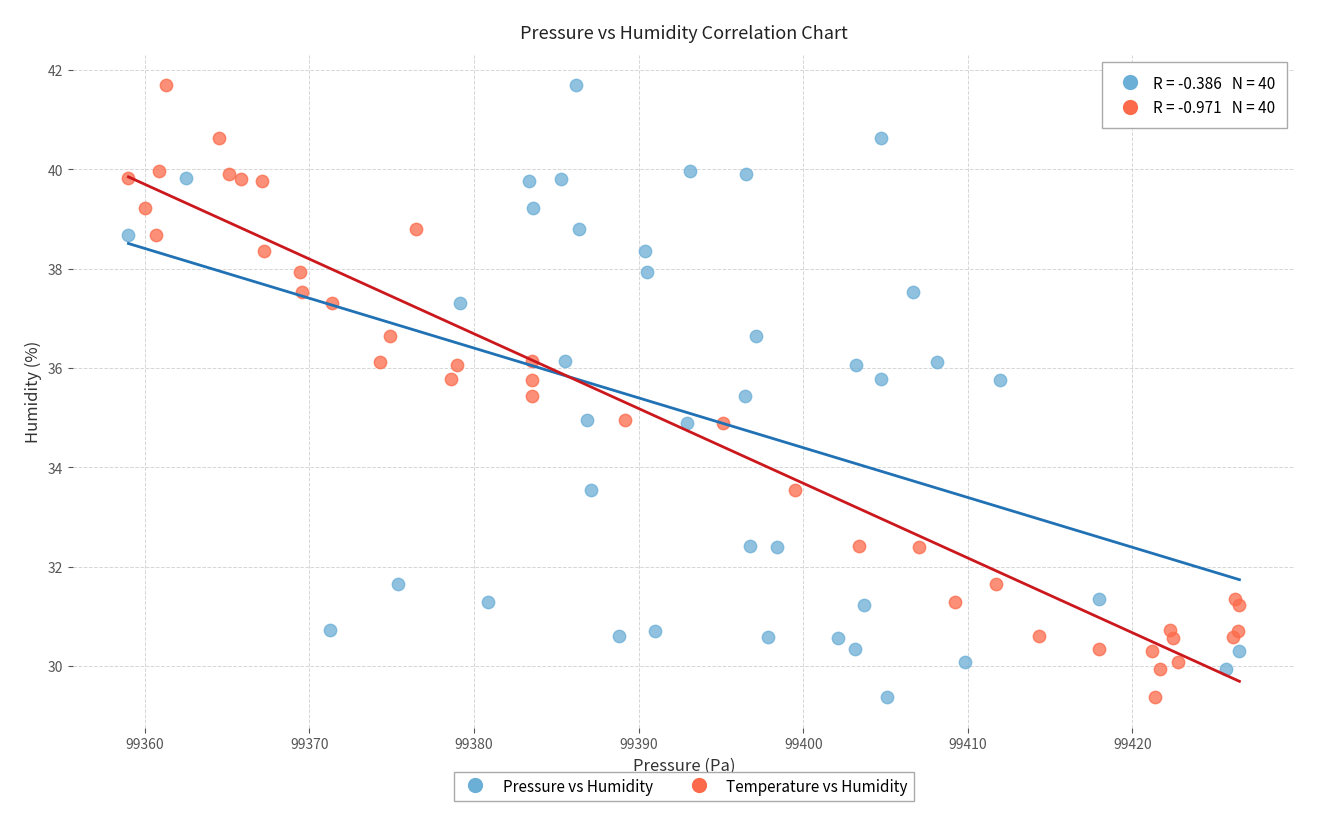

What are all the series names shown in the legend?

Pressure vs Humidity, Temperature vs Humidity